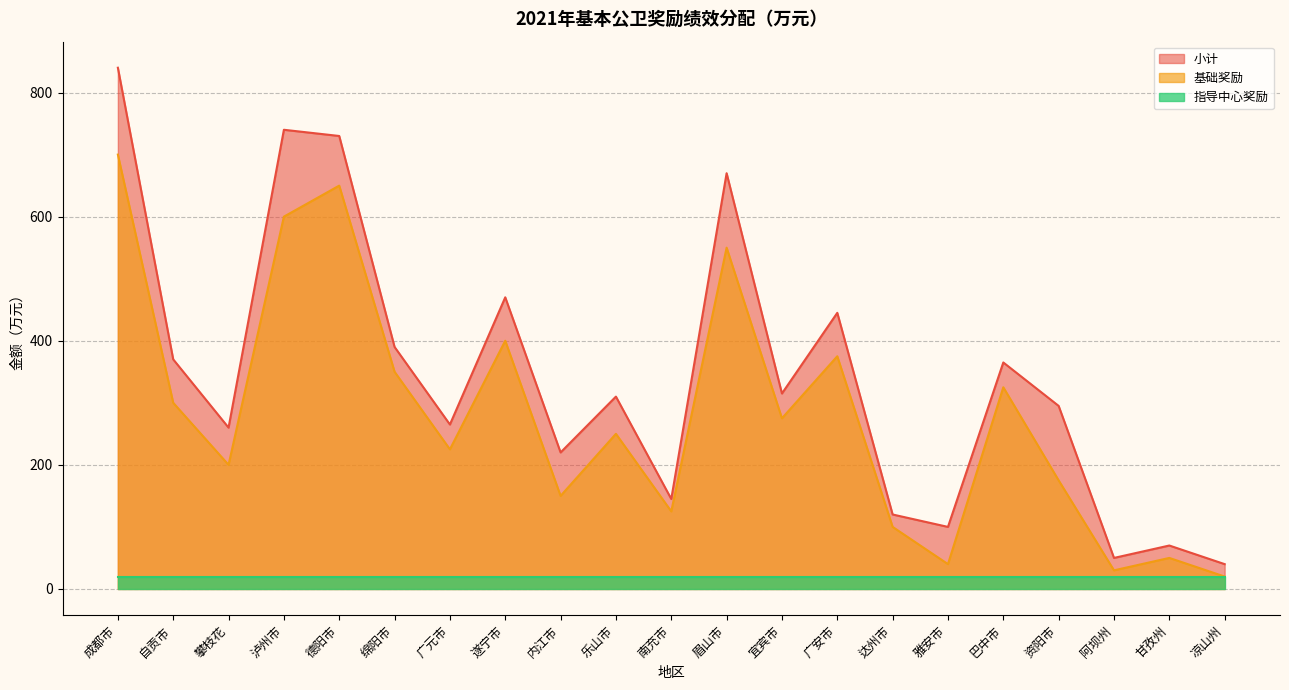

List the labels in order of 基础奖励 value, smallest first.

凉山州, 阿坝州, 雅安市, 甘孜州, 达州市, 南充市, 内江市, 资阳市, 攀枝花, 广元市, 乐山市, 宜宾市, 自贡市, 巴中市, 绵阳市, 广安市, 遂宁市, 眉山市, 泸州市, 德阳市, 成都市